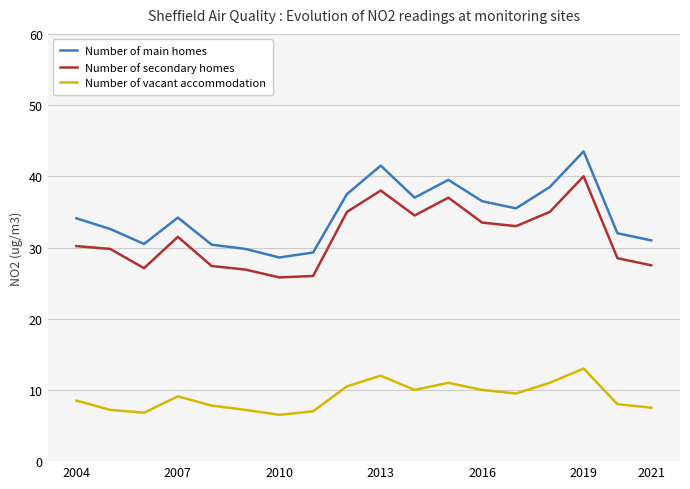

True or false: Number of main homes and Number of vacant accommodation cross at least once.

False